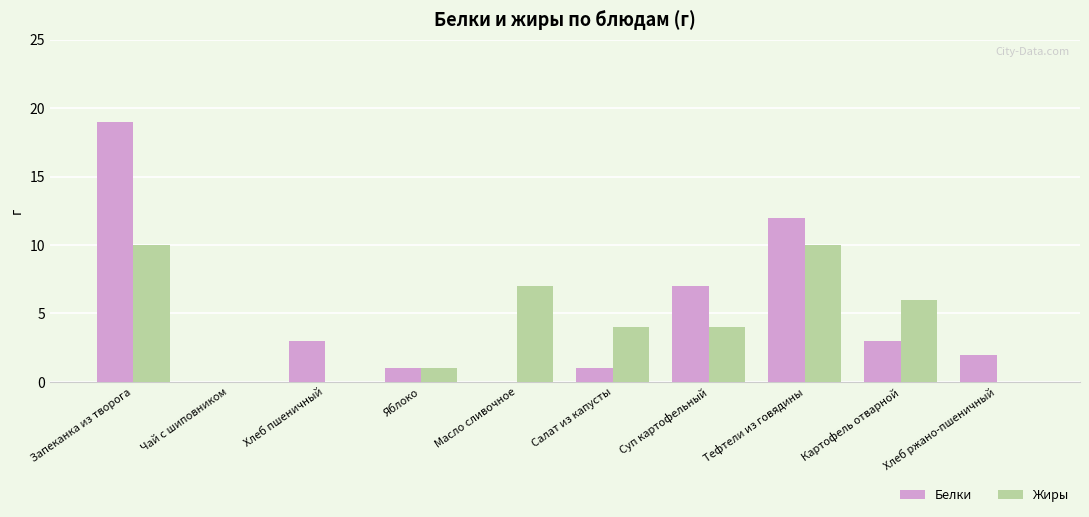

What is the total value across all series at Салат из капусты?

5